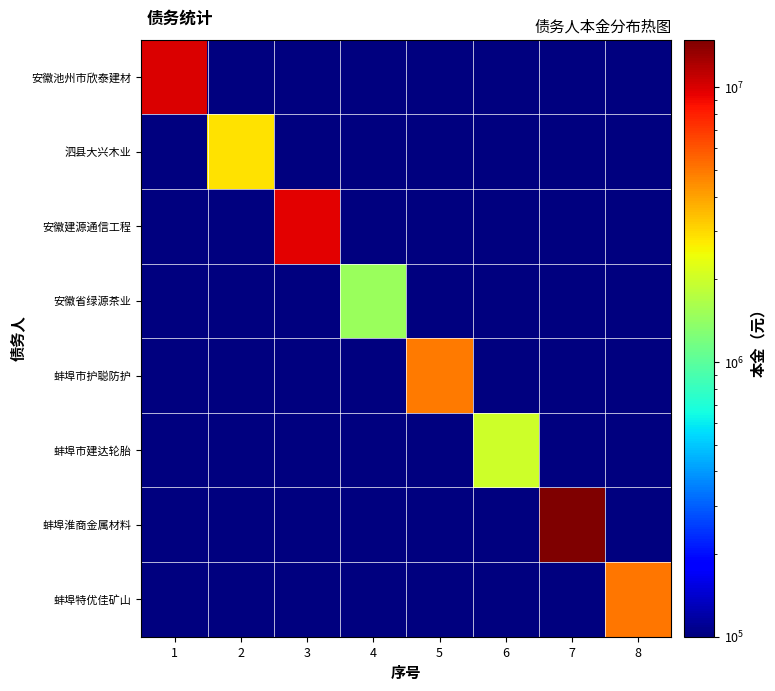

List the series in order of their peak value, lowest first.

安徽省绿源茶业, 蚌埠市建达轮胎, 泗县大兴木业, 蚌埠市护聪防护, 蚌埠特优佳矿山, 安徽建源通信工程, 安徽池州市欣泰建材, 蚌埠淮商金属材料